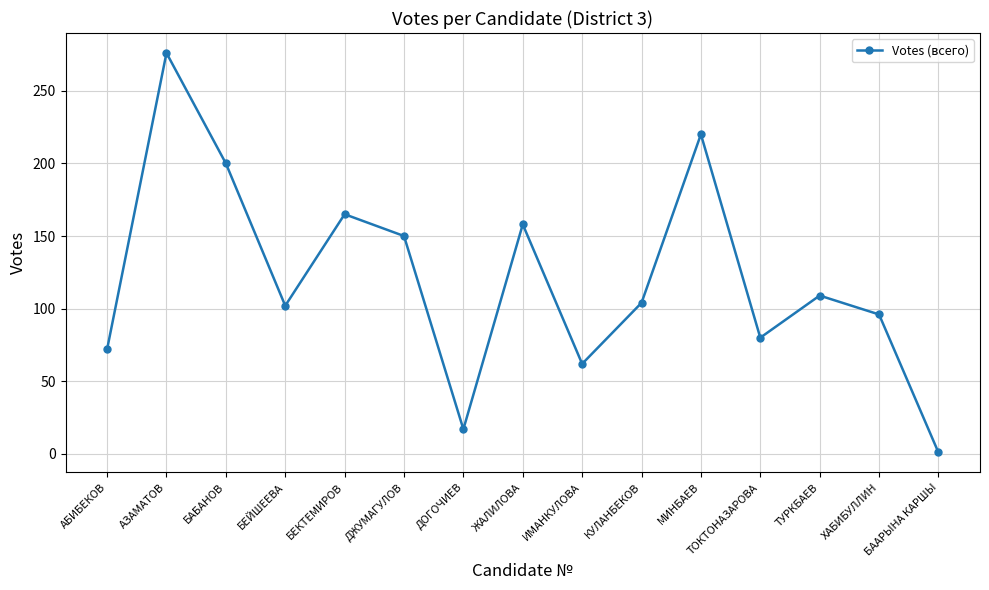

What is the label of the 10th point from the left?

КУЛАНБЕКОВ